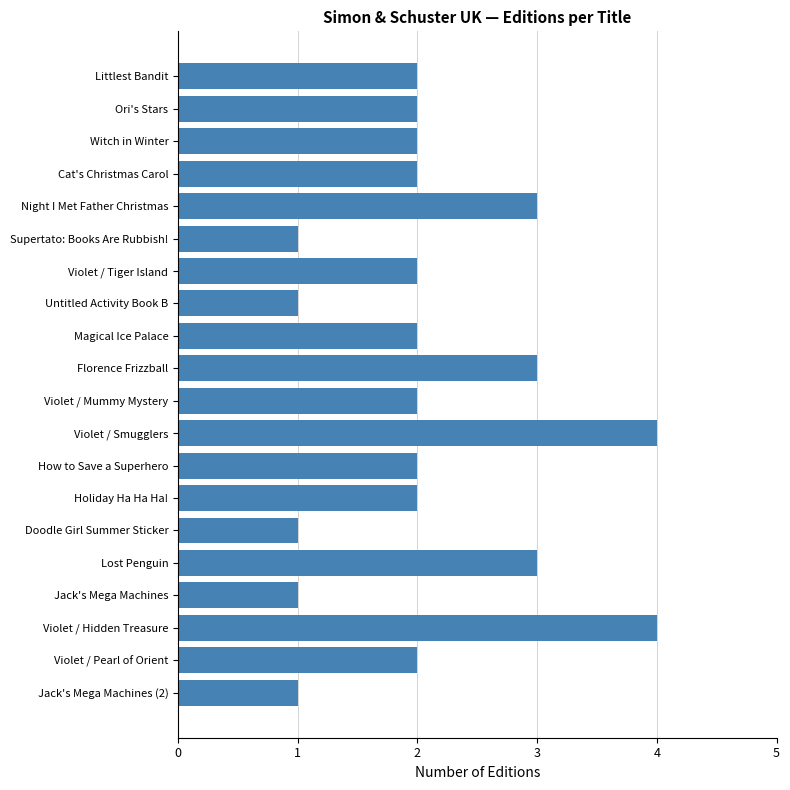

How many bars are there in total?

20